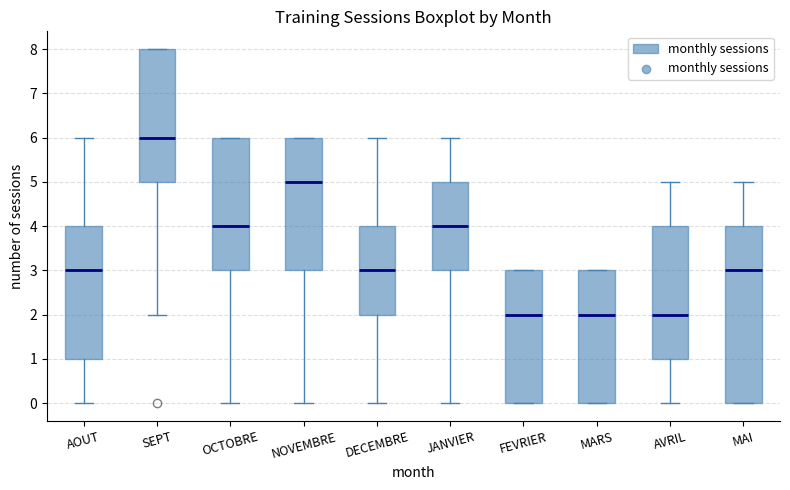

Where does the median line of the box for MAI sit on the y-axis? The values are not printed on the chart, so give them approximately, as read against the axis.

3